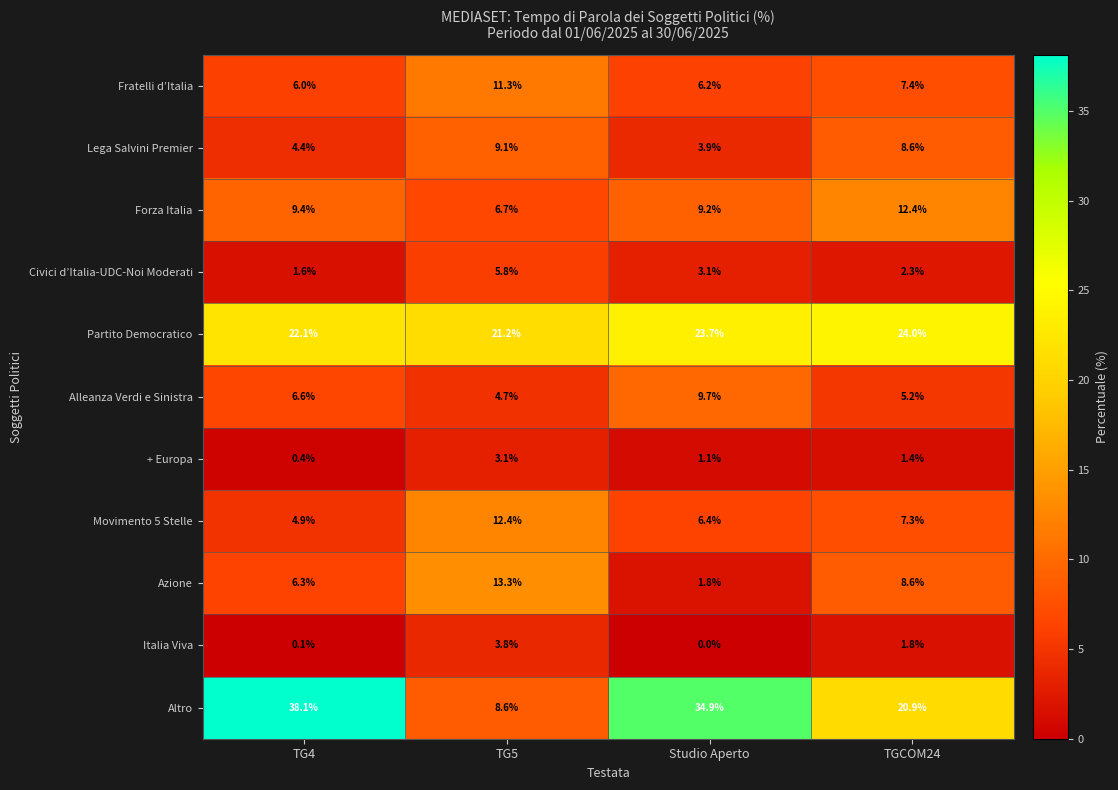

True or false: Altro has a value of 8.6 at TG5.

True